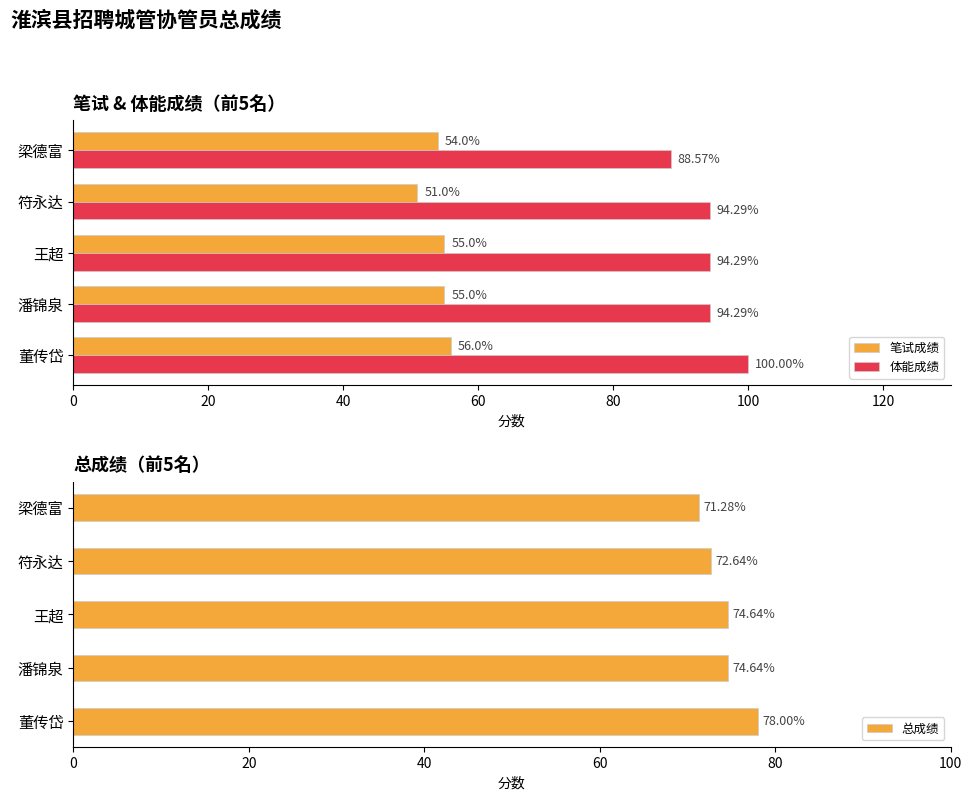

What is the difference between the 体能成绩 values at 董传岱 and 潘锦泉?

5.7